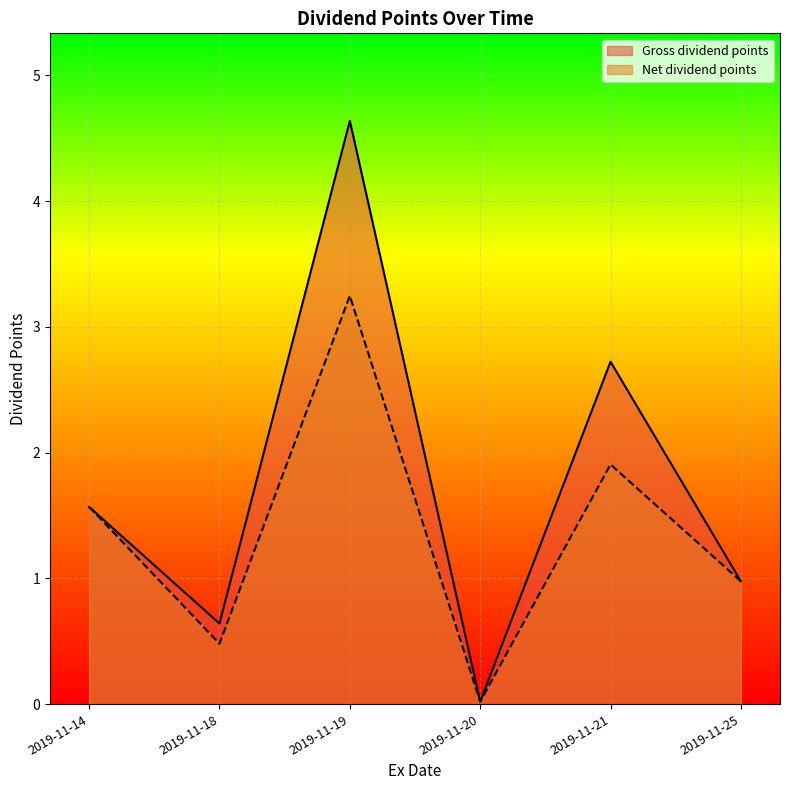

Between 2019-11-18 and 2019-11-25, which is larger?

2019-11-25